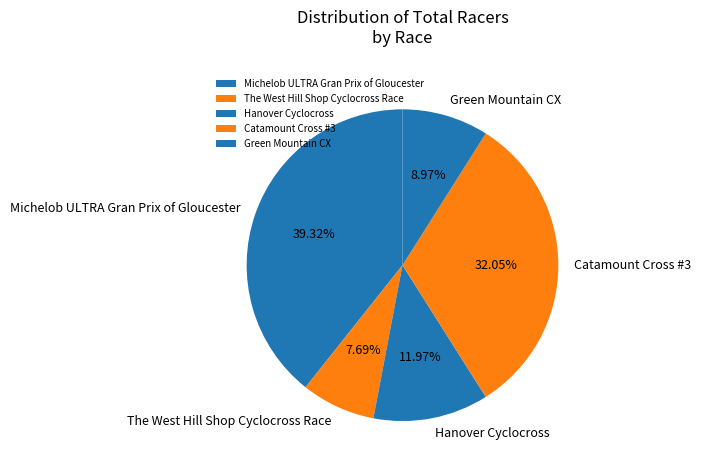

Count the number of slices in the pie.

5